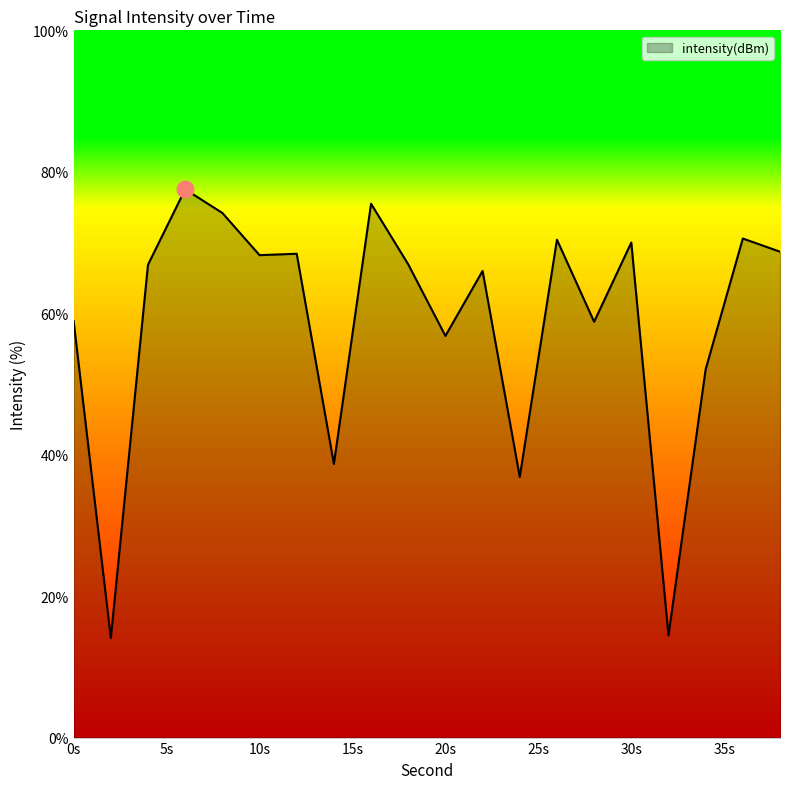

What is the minimum value shown in the chart?

14.1